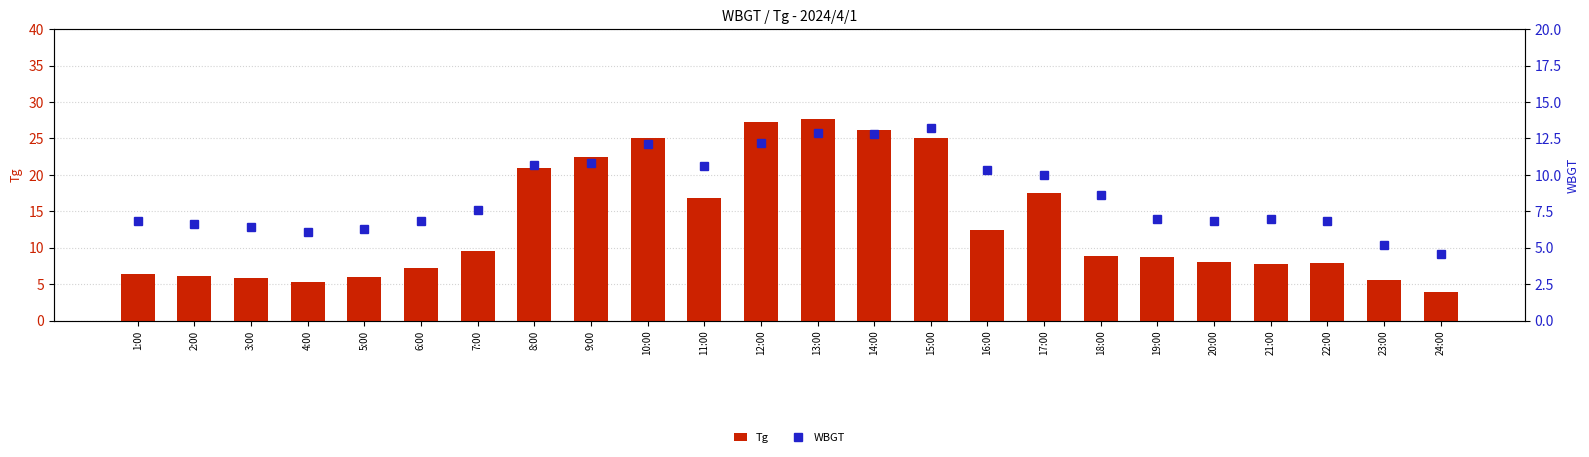

The WBGT series shows 12.8 at 14:00. True or false?

True